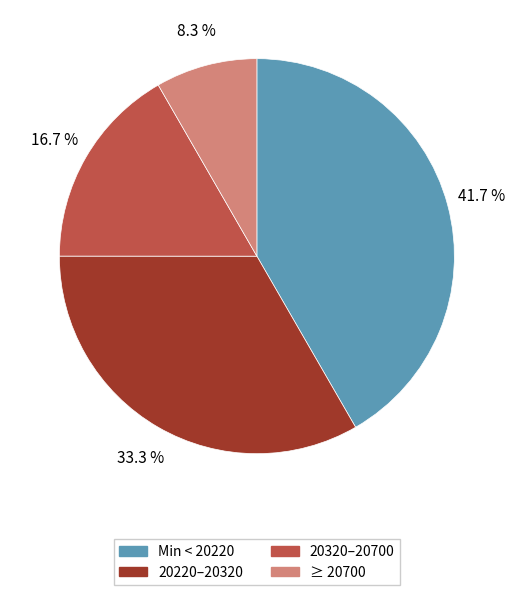

Does any single category account for the majority?

No